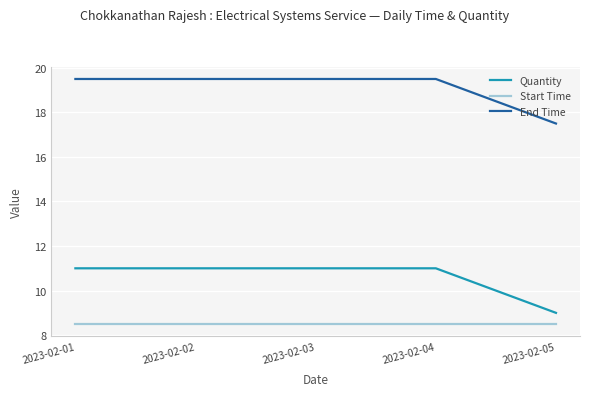

True or false: Quantity and Start Time cross at least once.

False